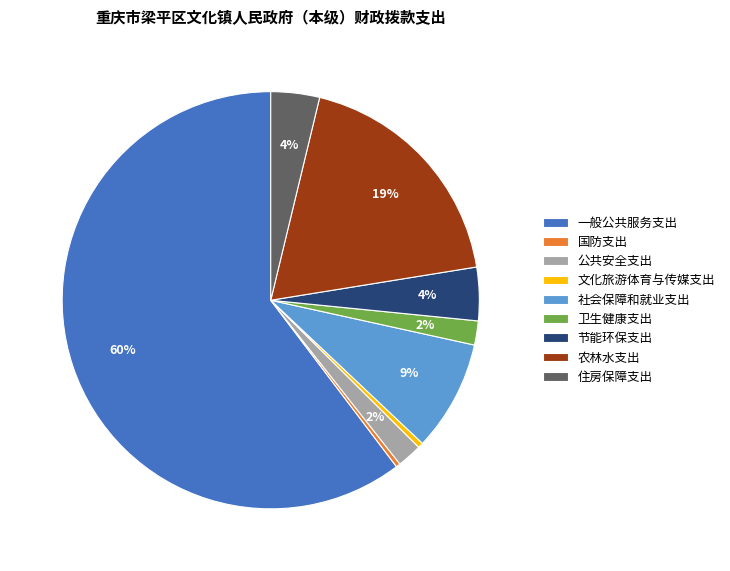

To the nearest percent, what is the difference between the 一般公共服务支出 and 节能环保支出 slice percentages?

56%